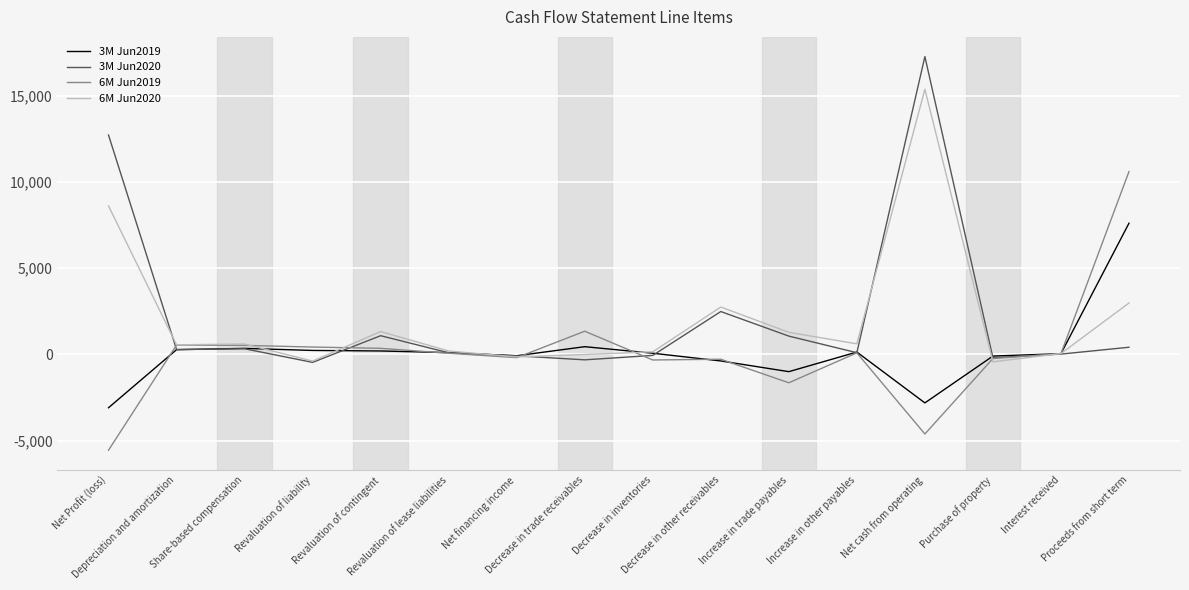

Which series has the widest spread of values?

3M Jun2020